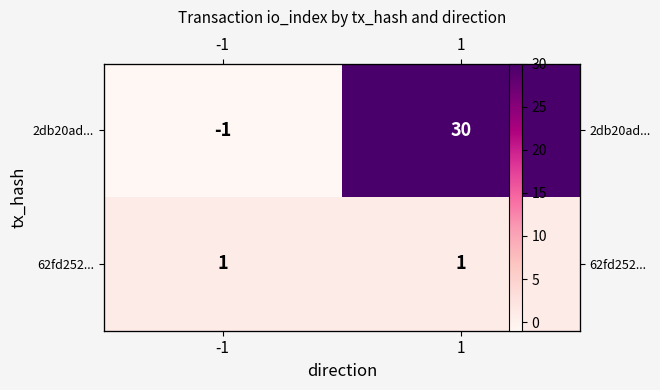

How many data points does each series have?

2